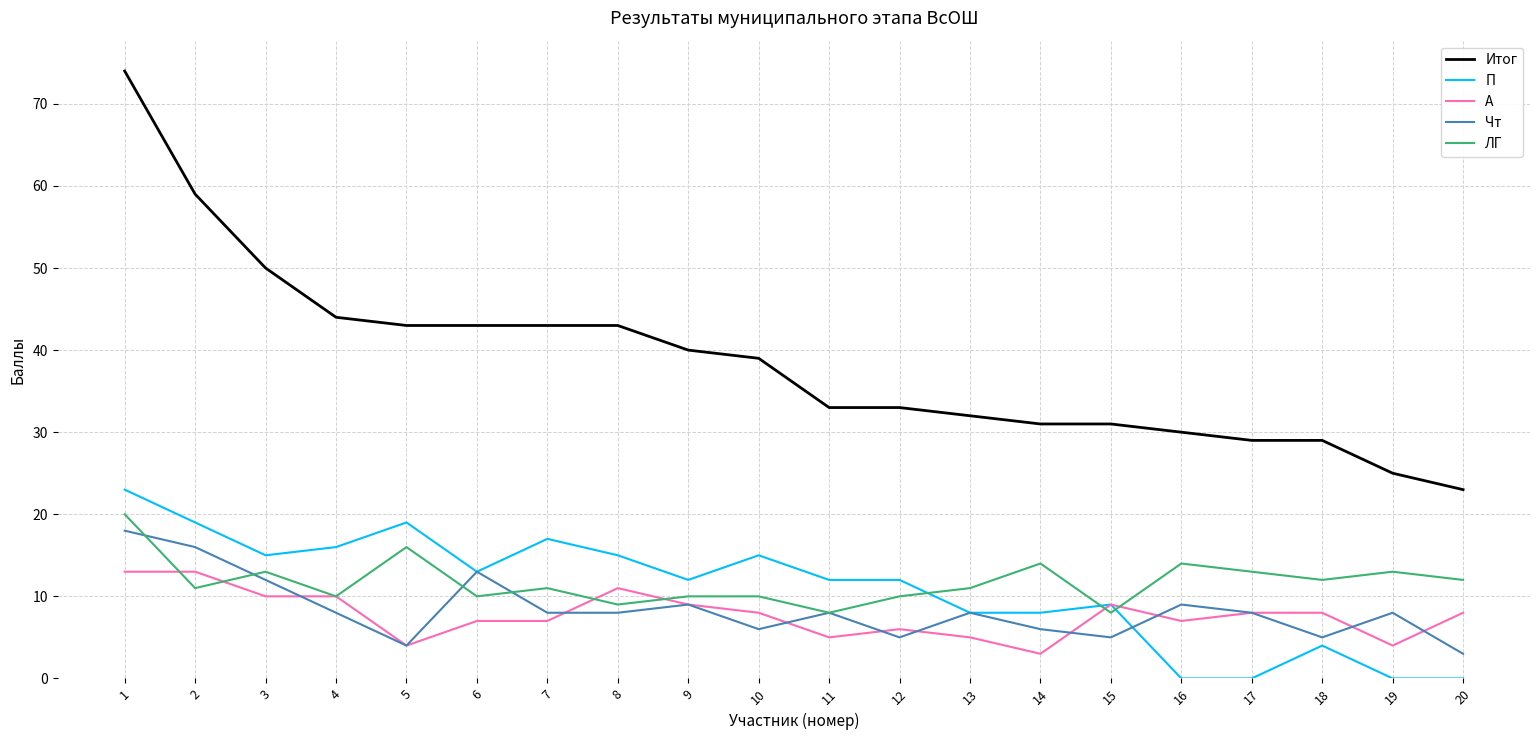

Rank the series at 10 from highest to lowest value.

Итог, П, ЛГ, А, Чт